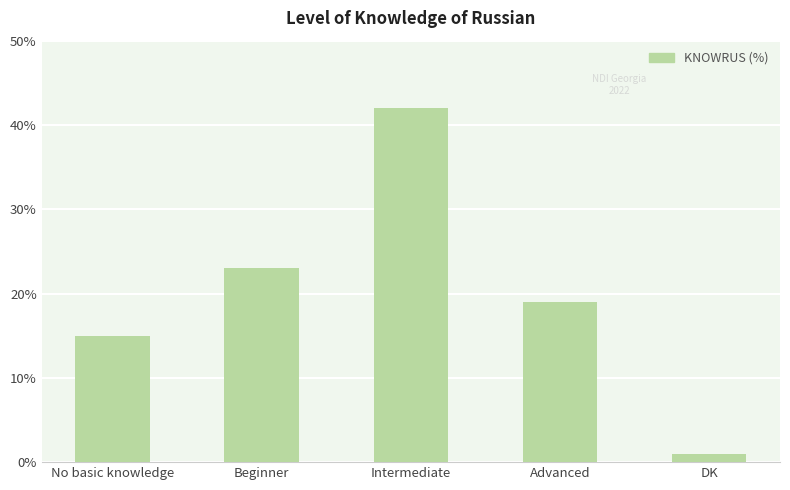

How many categories are shown in the chart?

5